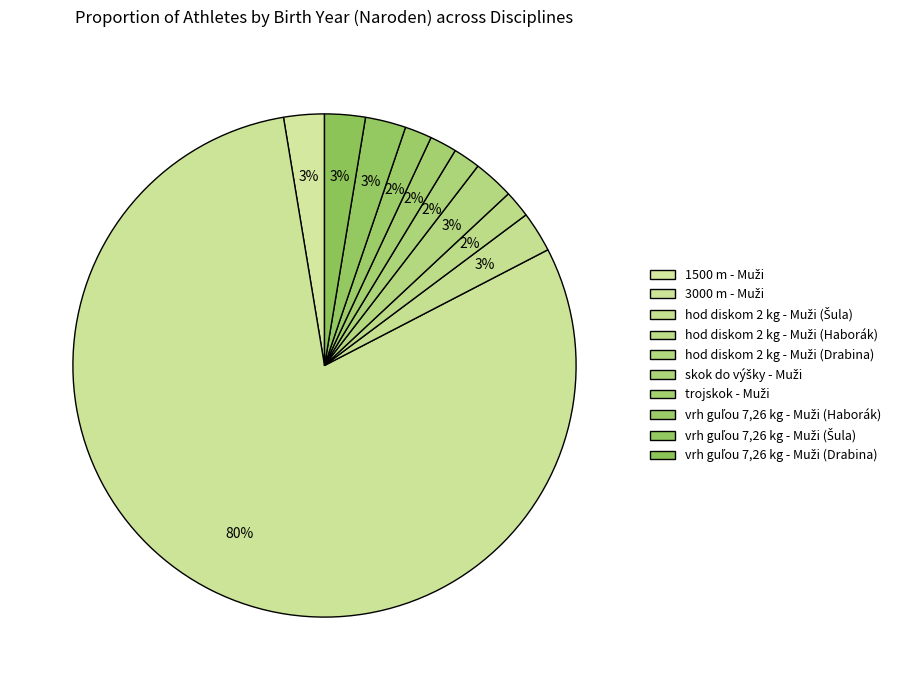

Rank the categories by value from lowest to highest.

hod diskom 2 kg - Muži (Haborák), skok do výšky - Muži, trojskok - Muži, vrh guľou 7,26 kg - Muži (Haborák), 1500 m - Muži, hod diskom 2 kg - Muži (Šula), hod diskom 2 kg - Muži (Drabina), vrh guľou 7,26 kg - Muži (Šula), vrh guľou 7,26 kg - Muži (Drabina), 3000 m - Muži